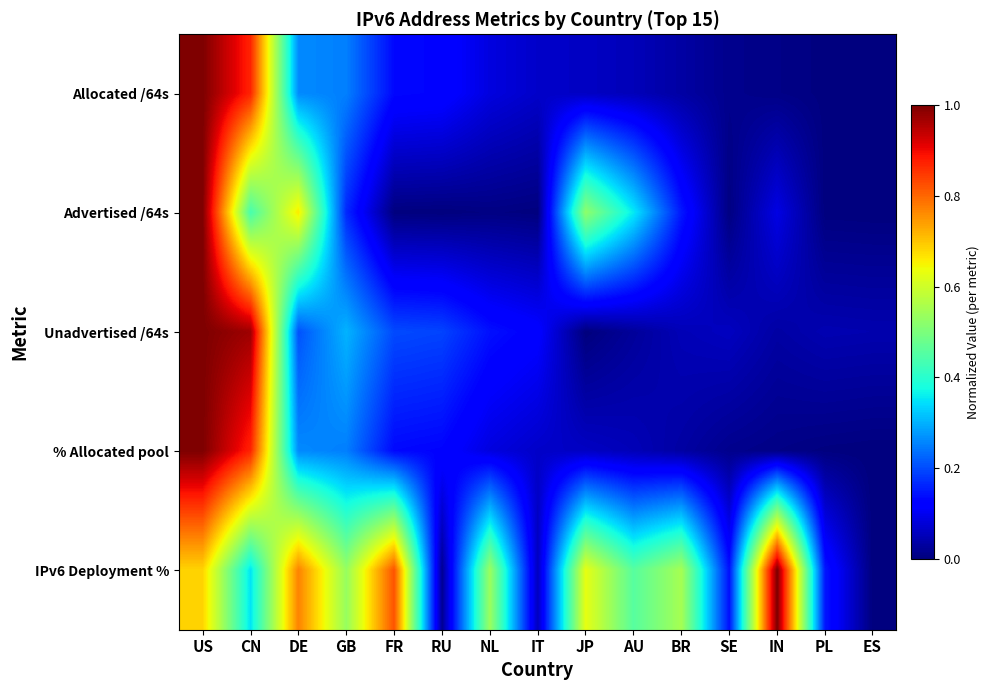

At how many categories does at least one series exceed 0?

15